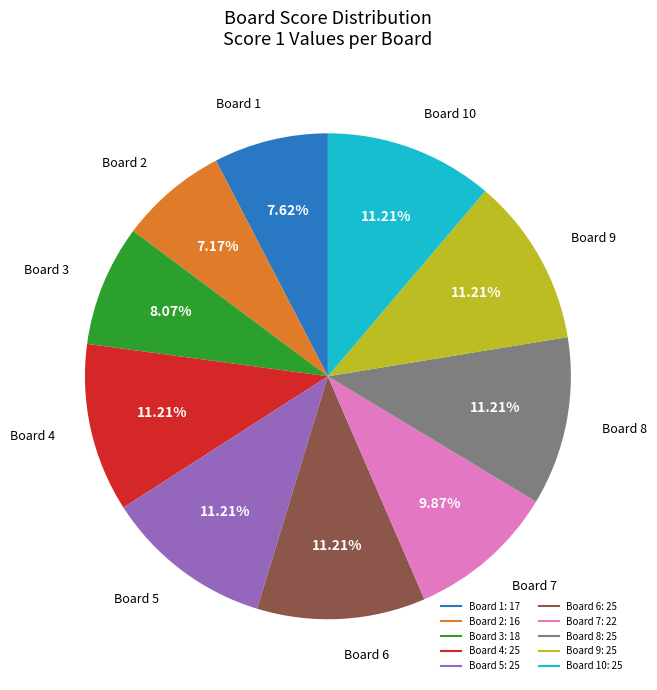

Does any single category account for the majority?

No